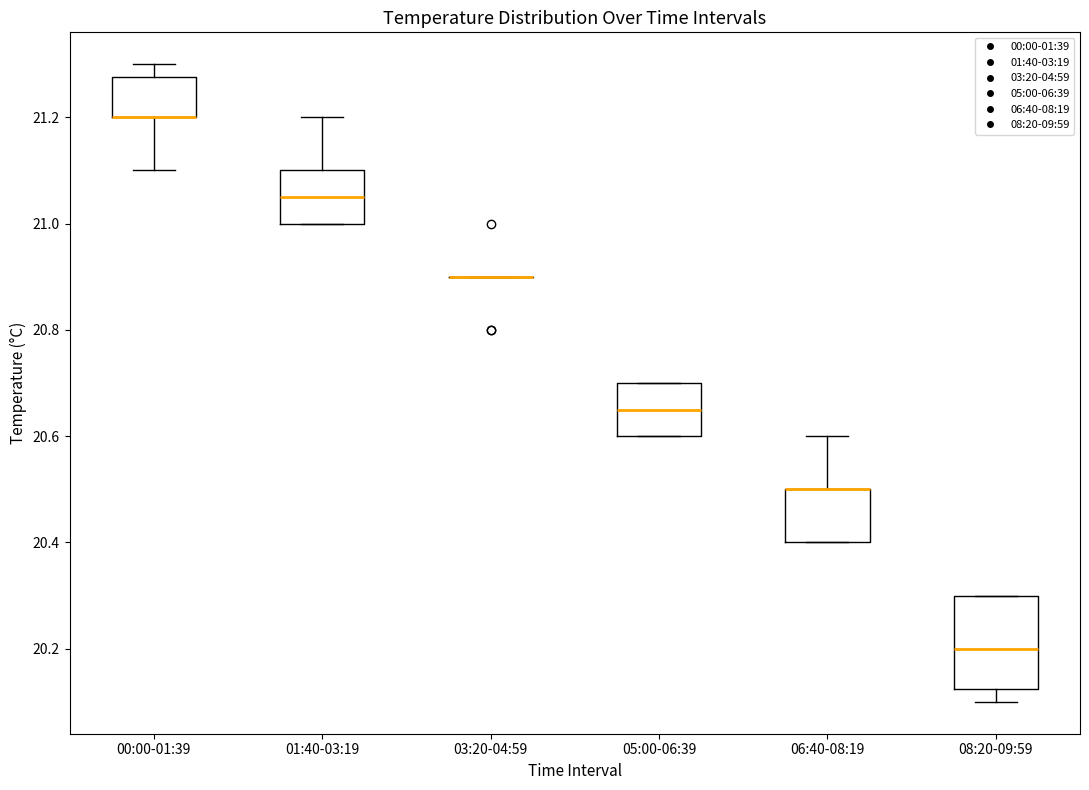

Where does the lower whisker of the box for 08:20-09:59 end on the y-axis? The values are not printed on the chart, so give them approximately, as read against the axis.

20.10